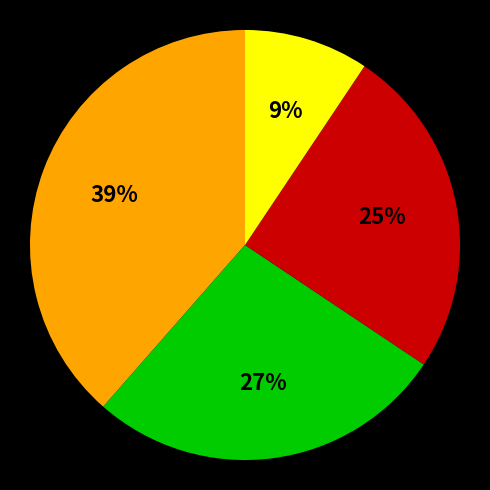

Count the number of slices in the pie.

4